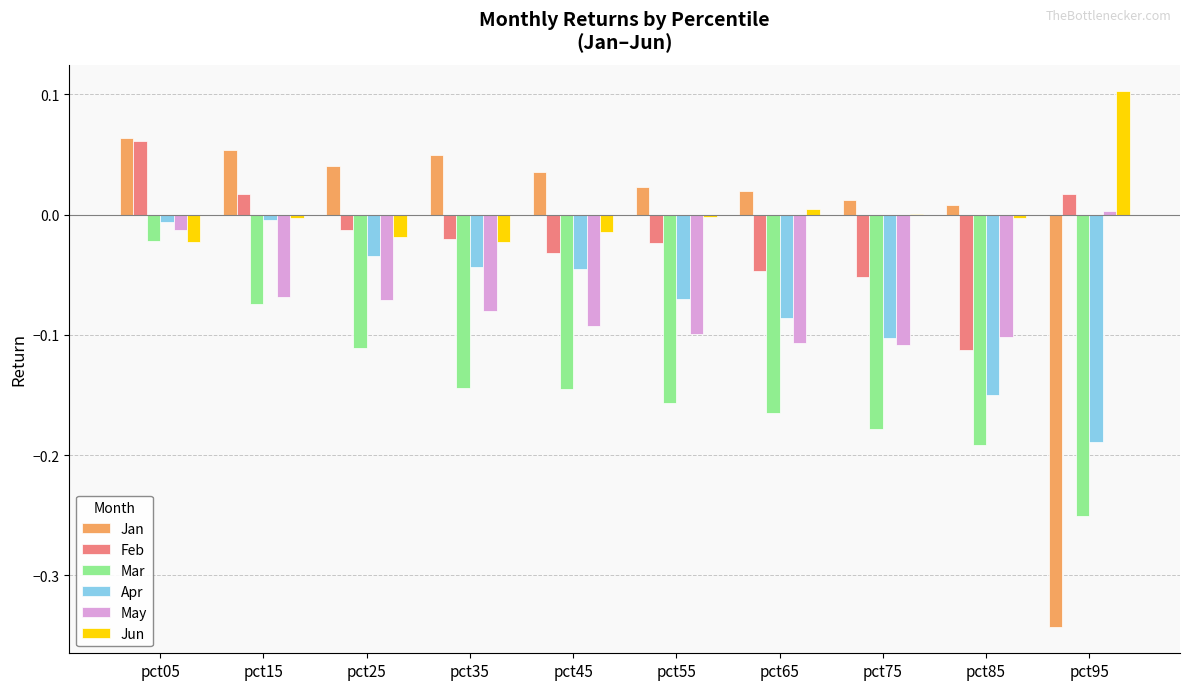

The Apr series shows -0.0 at pct75. True or false?

False